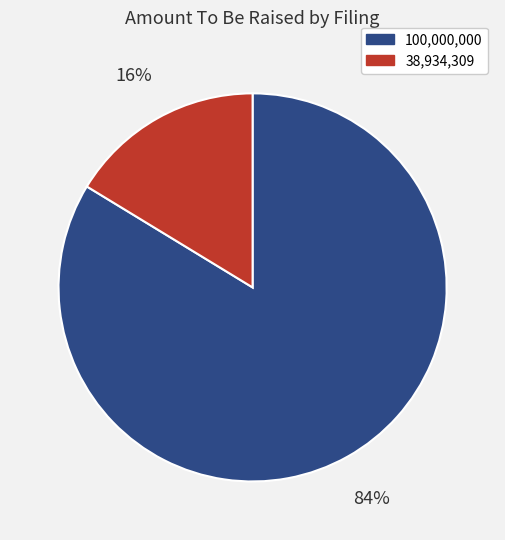

To the nearest percent, what is the average slice percentage?

50%